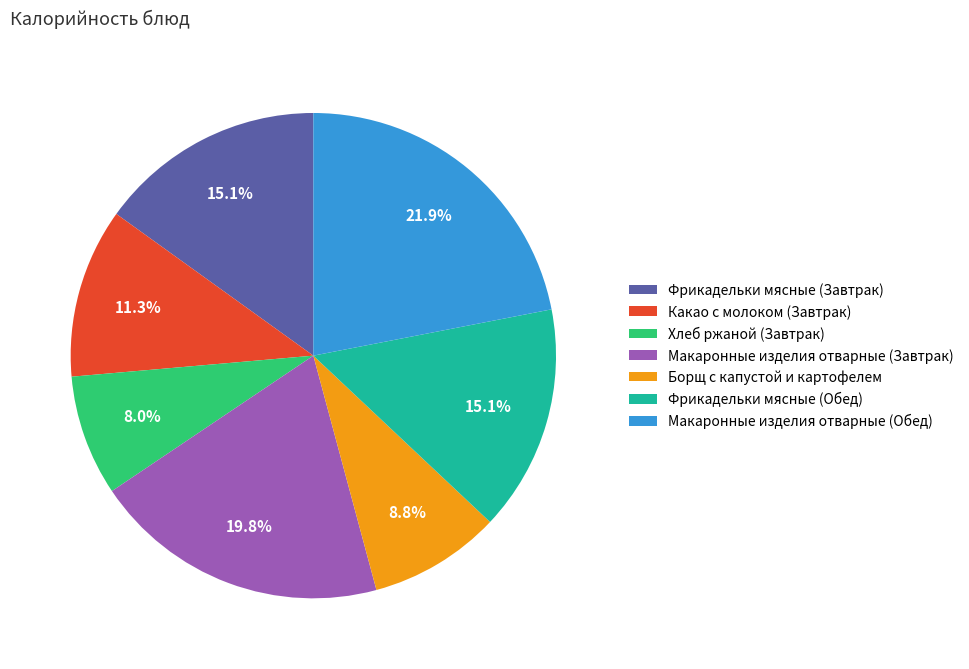

True or false: Фрикадельки мясные (Обед) accounts for 15% of the total.

True